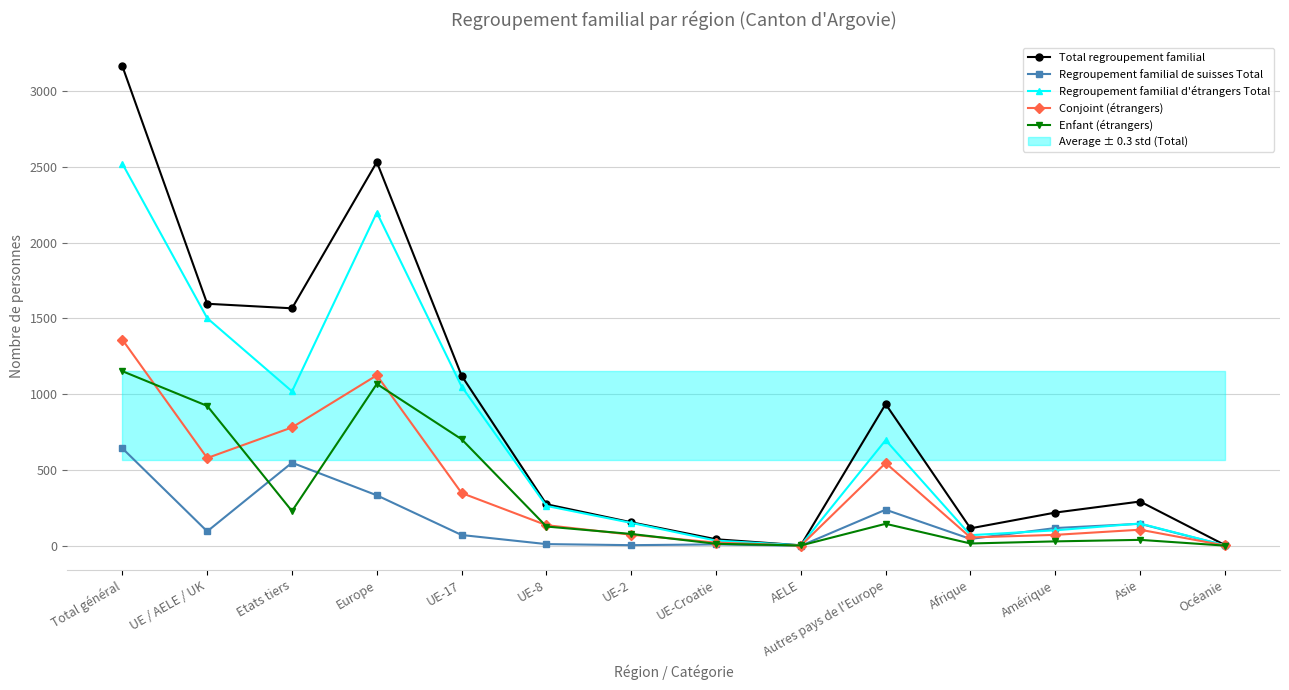

Does the chart display data point markers on the line(s)?

Yes